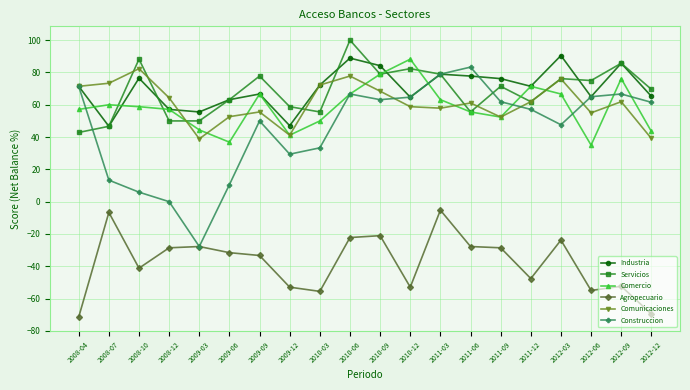

Is it true that Agropecuario equals -27.5 at 2010-12?

False